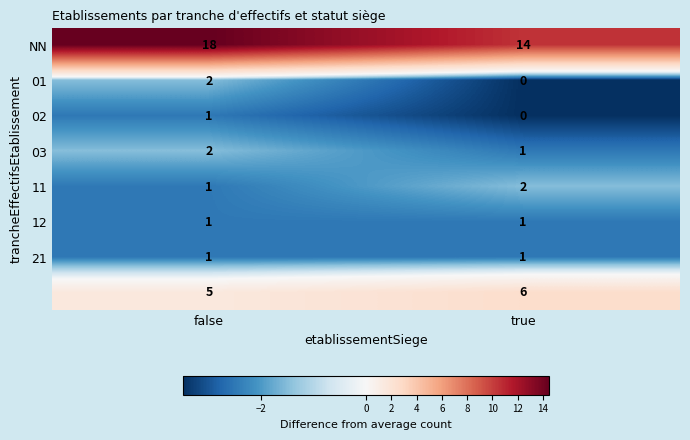

At which category is the sum across all series the highest?

false